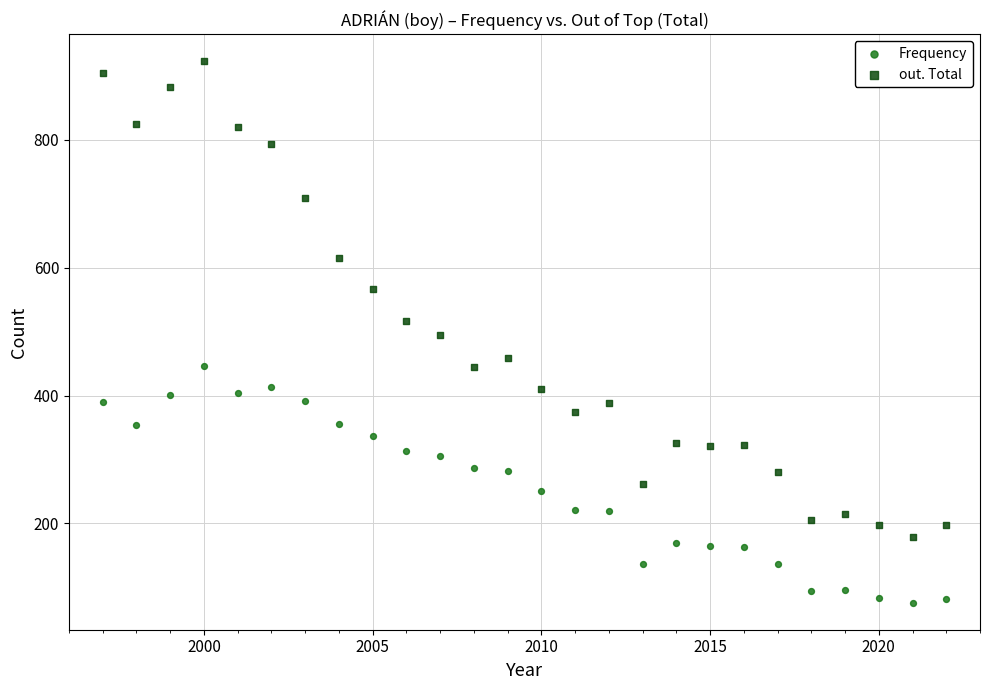

Across all data points, what is the range of X values (max minus min)?

25